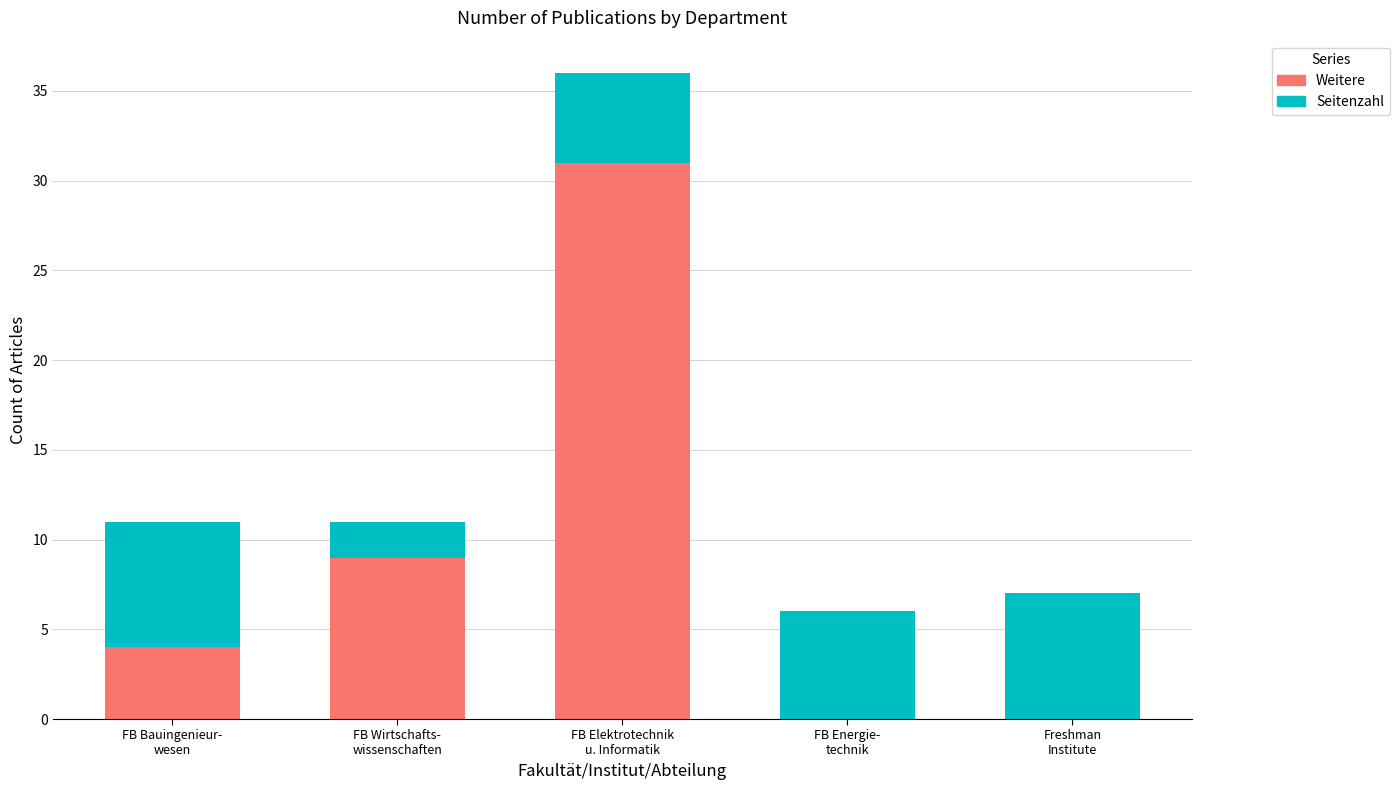

What is the maximum value for Weitere?

31